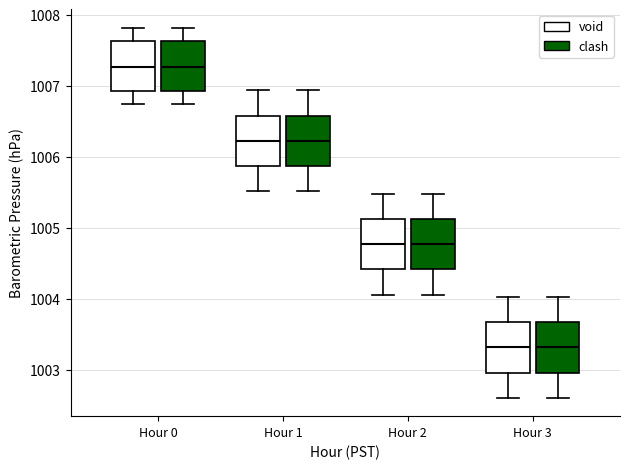

Where does the median line of the box for Hour 3 (clash) sit on the y-axis? The values are not printed on the chart, so give them approximately, as read against the axis.

1003.3